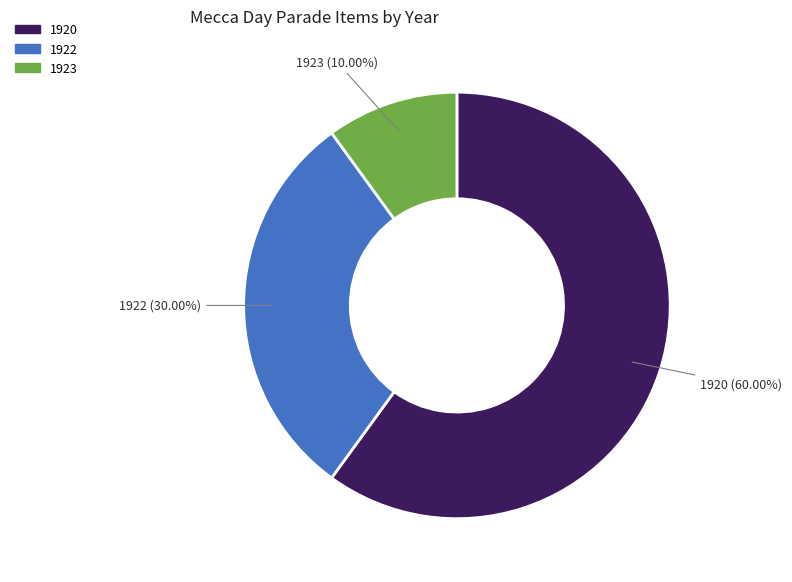

Count the number of slices in the pie.

3